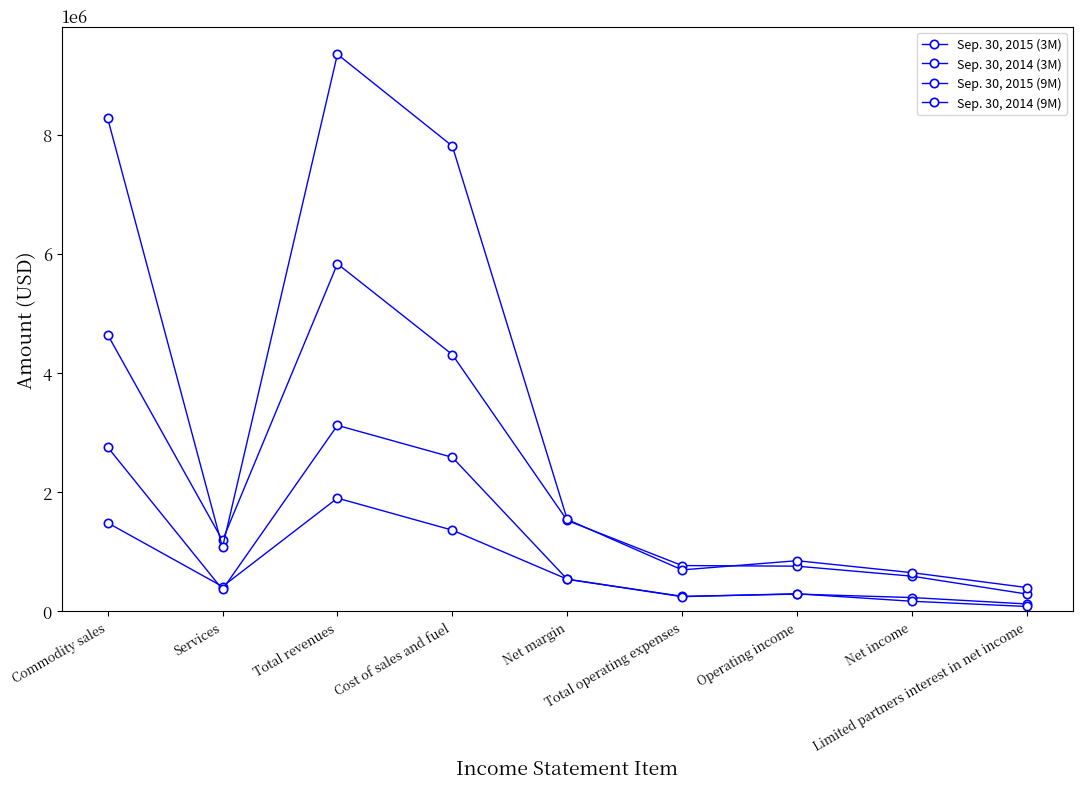

What is the value of the Sep. 30, 2014 (9M) point at the 7th from the left?

847969